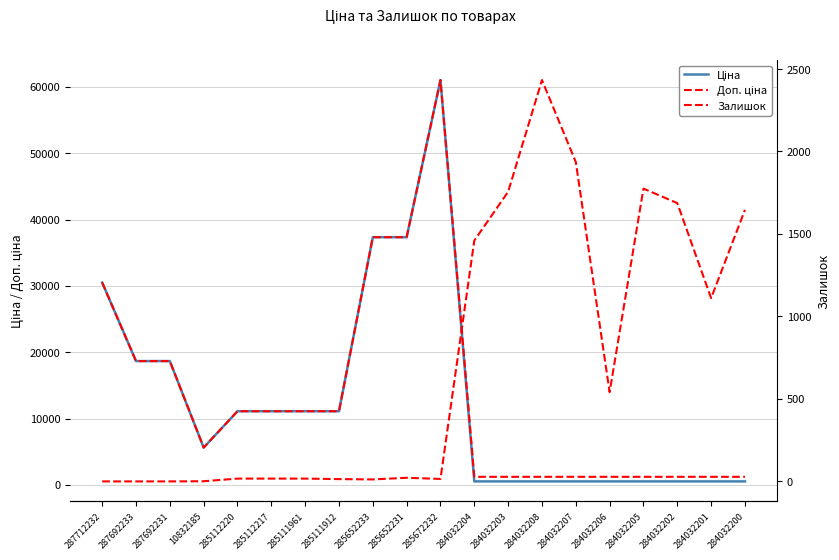

What is the sum of all Доп. ціна values?

264700.8